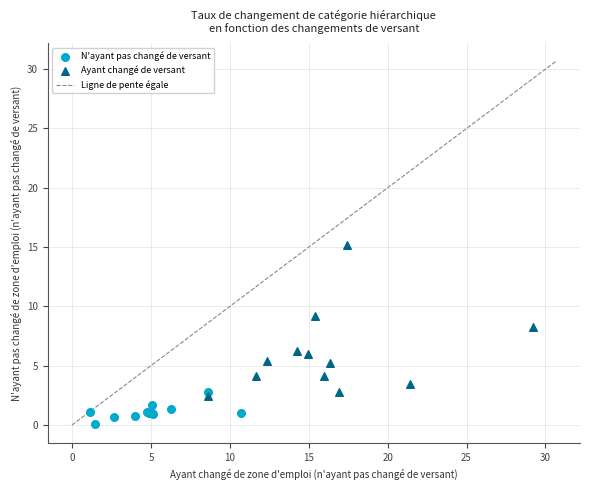

Which series reaches the maximum Y coordinate?

Ayant changé de versant